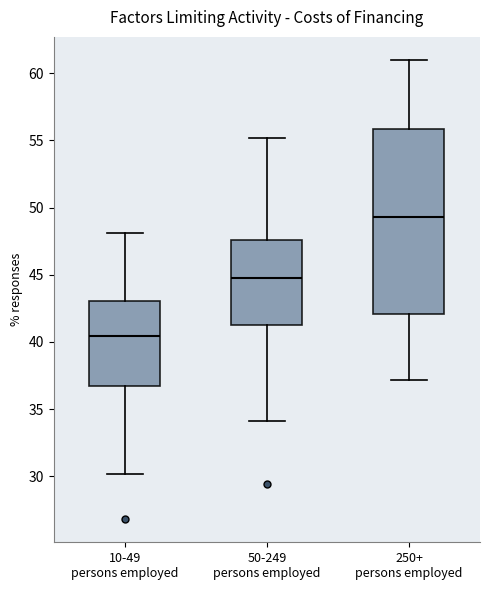

Reading left to right, read every box against the y-axis: the position of its median line, the range the box covers, and the ends of its whiskers. The values are not printed on the chart, so give them approximately, as read against the axis.

10-49 persons employed: median 40.5, box 36.5 to 43.0, whiskers 30.0 to 48.0
50-249 persons employed: median 45.0, box 41.5 to 47.5, whiskers 34.0 to 55.0
250+ persons employed: median 49.5, box 42.0 to 56.0, whiskers 37.0 to 61.0